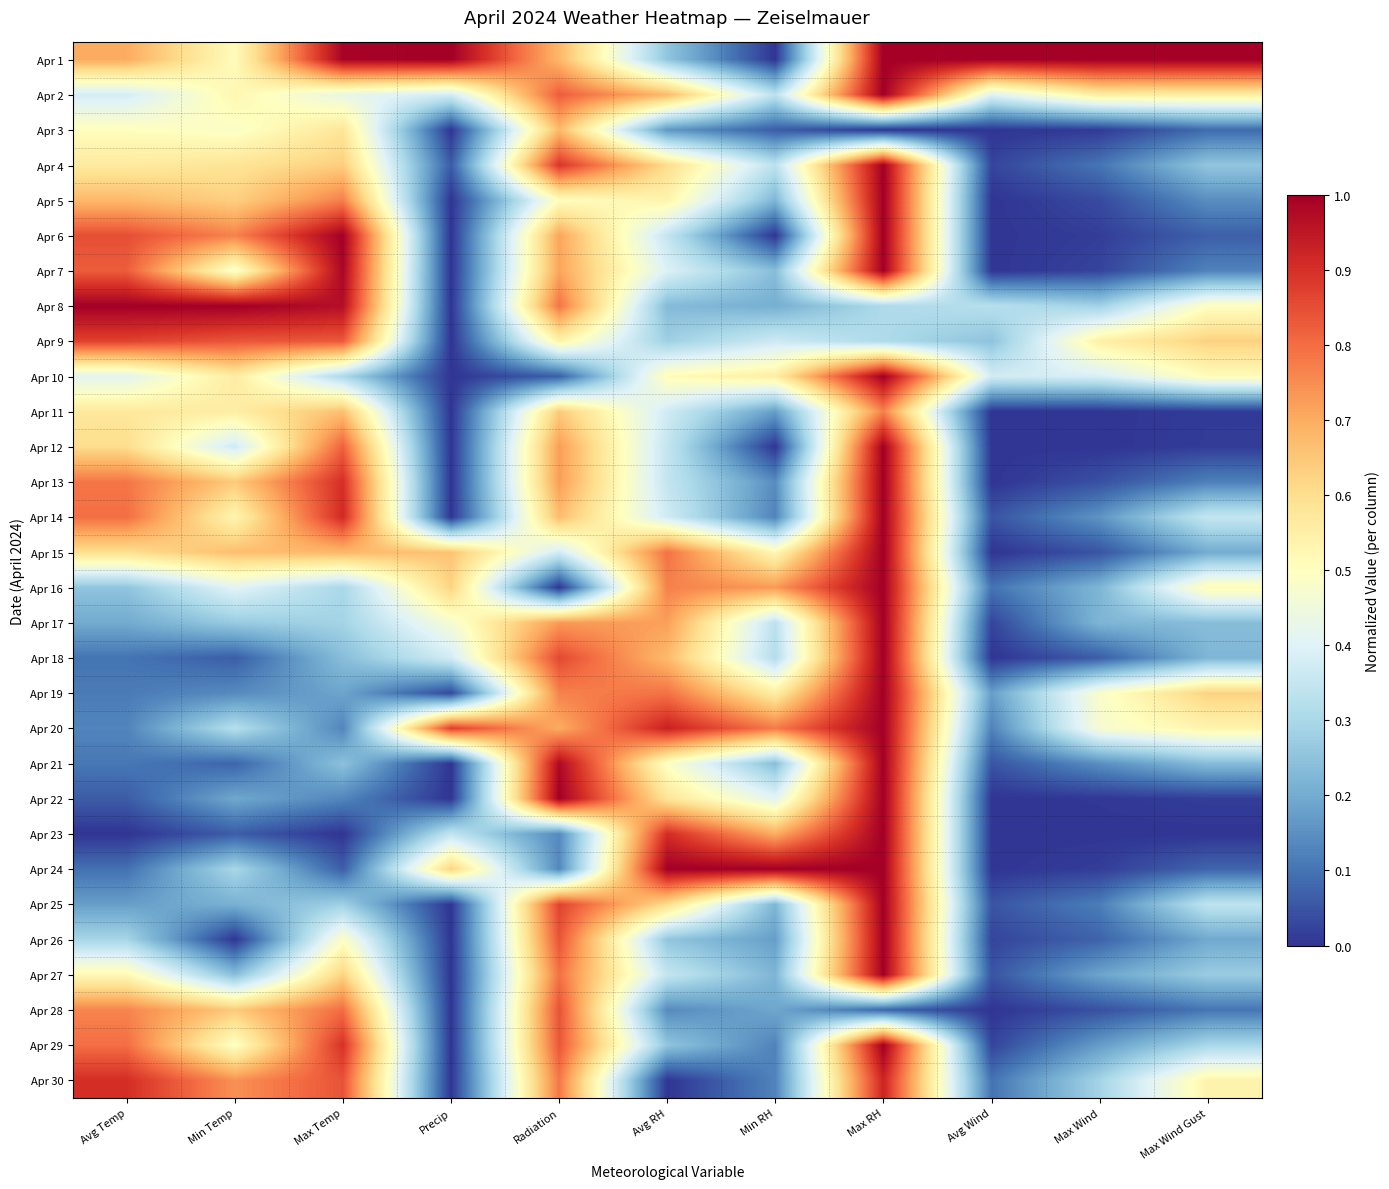

At Precip, list the series in order from largest to smallest.

Apr 1, Apr 20, Apr 15, Apr 16, Apr 24, Apr 17, Apr 2, Apr 18, Apr 23, Apr 4, Apr 19, Apr 3, Apr 5, Apr 6, Apr 7, Apr 8, Apr 9, Apr 10, Apr 11, Apr 12, Apr 13, Apr 14, Apr 21, Apr 22, Apr 25, Apr 26, Apr 27, Apr 28, Apr 29, Apr 30